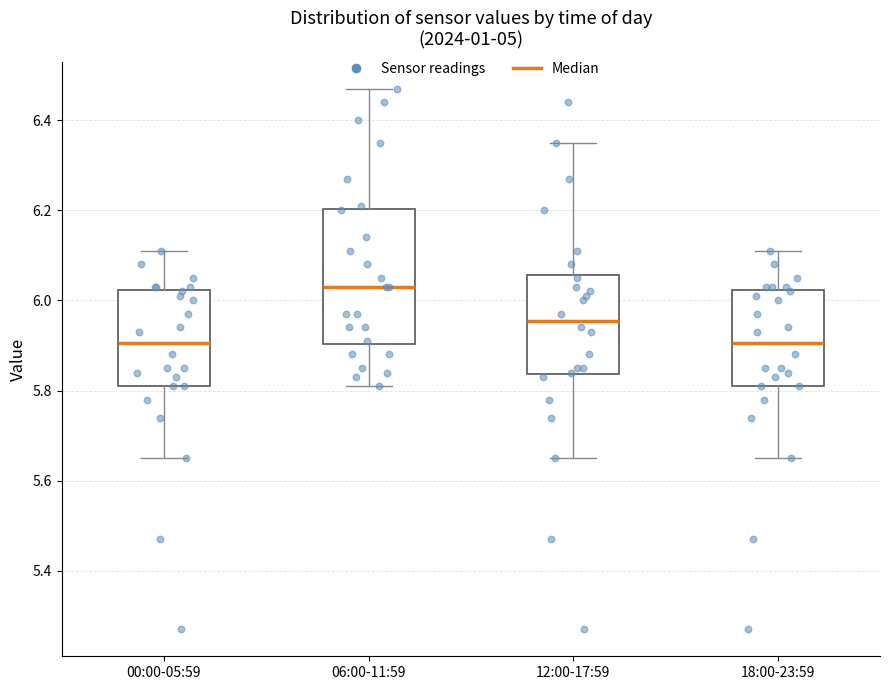

Reading left to right, transcribe this box plot: for each box, give where its median line is, the range the box spans, and where its two whiskers end, as read against the y-axis. The values are not printed on the chart, so give them approximately, as read against the axis.

00:00-05:59: median 5.90, box 5.82 to 6.02, whiskers 5.66 to 6.12
06:00-11:59: median 6.04, box 5.90 to 6.20, whiskers 5.82 to 6.48
12:00-17:59: median 5.96, box 5.84 to 6.06, whiskers 5.66 to 6.36
18:00-23:59: median 5.90, box 5.82 to 6.02, whiskers 5.66 to 6.12